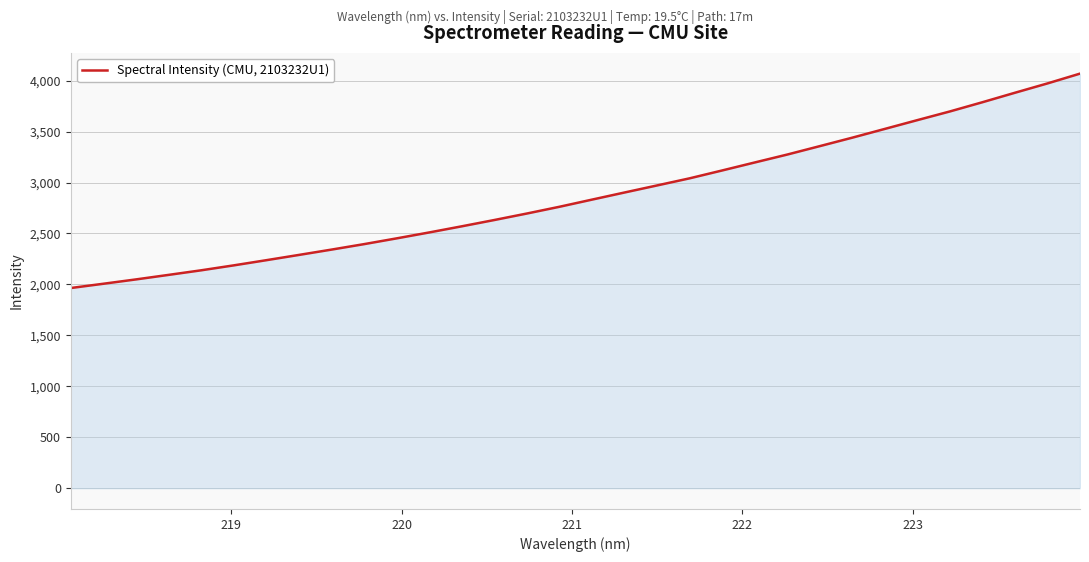

What is the maximum value shown in the chart?

4068.5